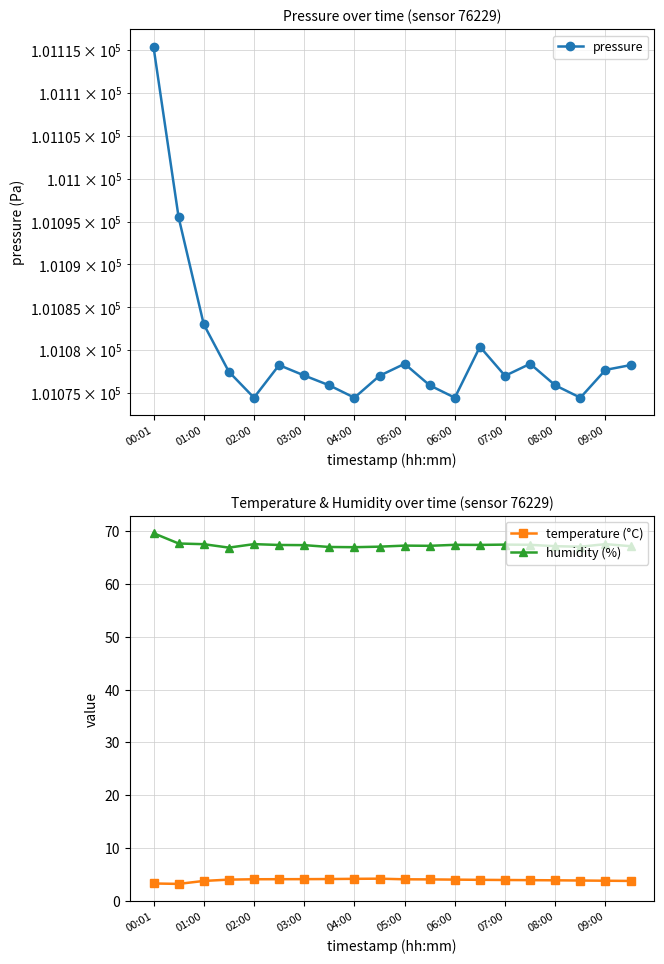

True or false: humidity (%) has more than 2 interior local peaks.

True